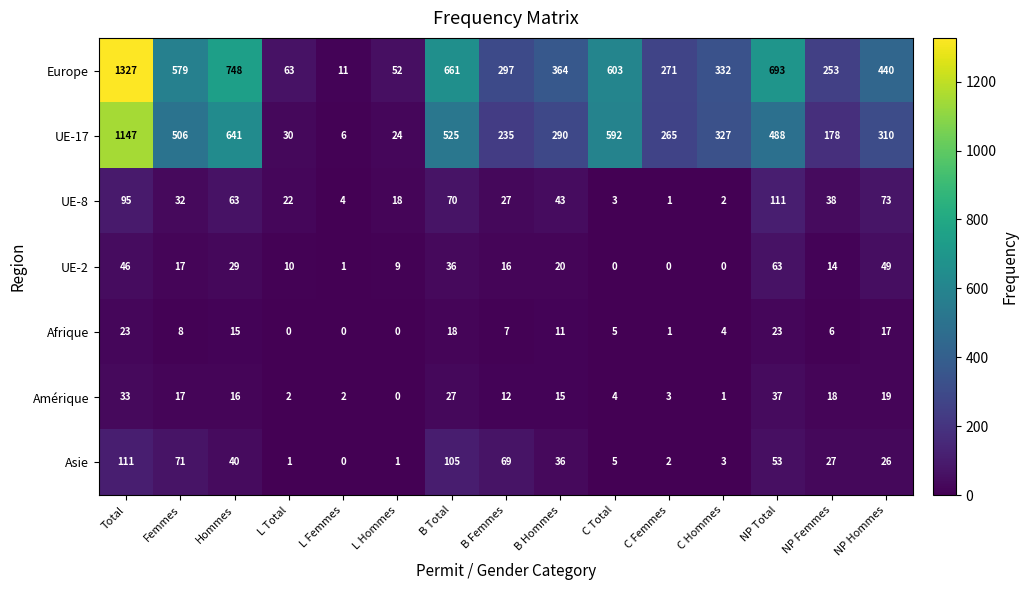

What is the sum of the Europe values at Total and L Hommes?

1379